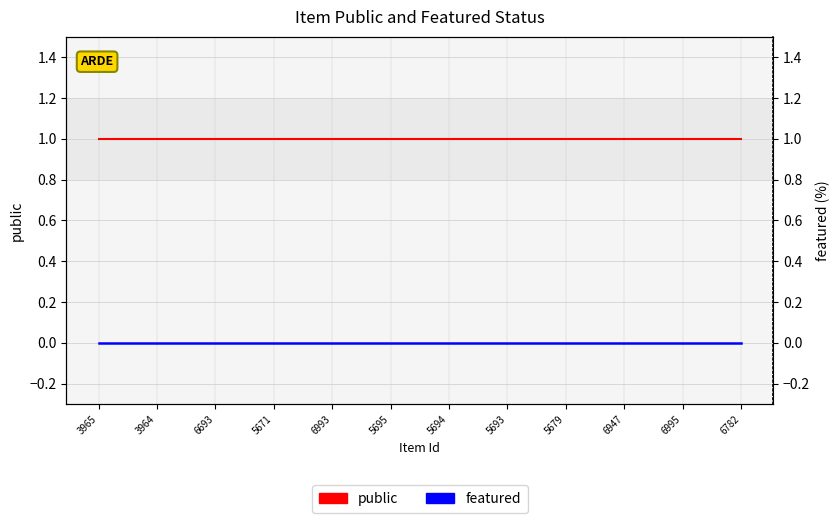

At which label does public reach its peak?

3965